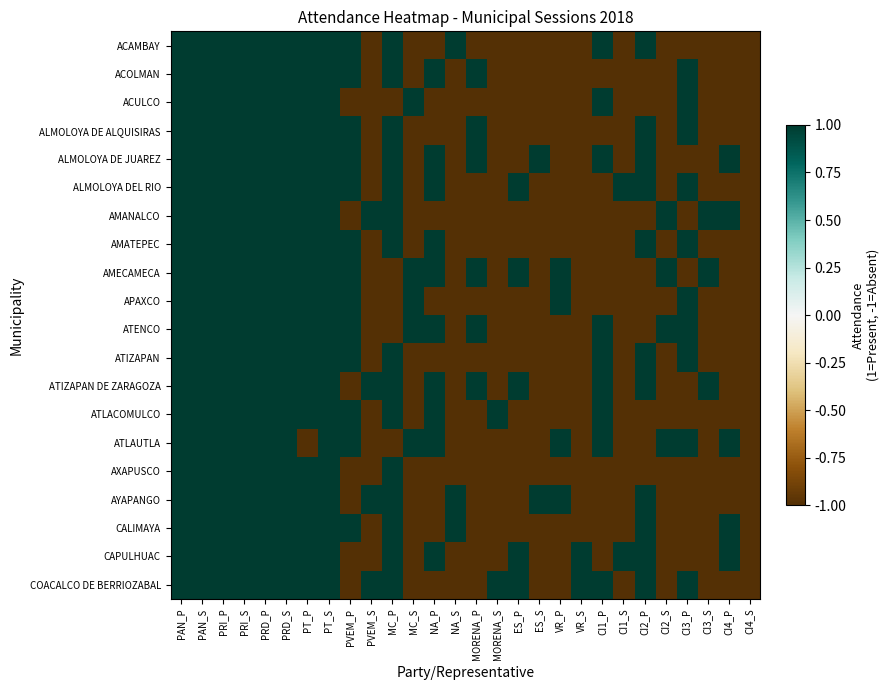

How many distinct data groups are displayed?

20